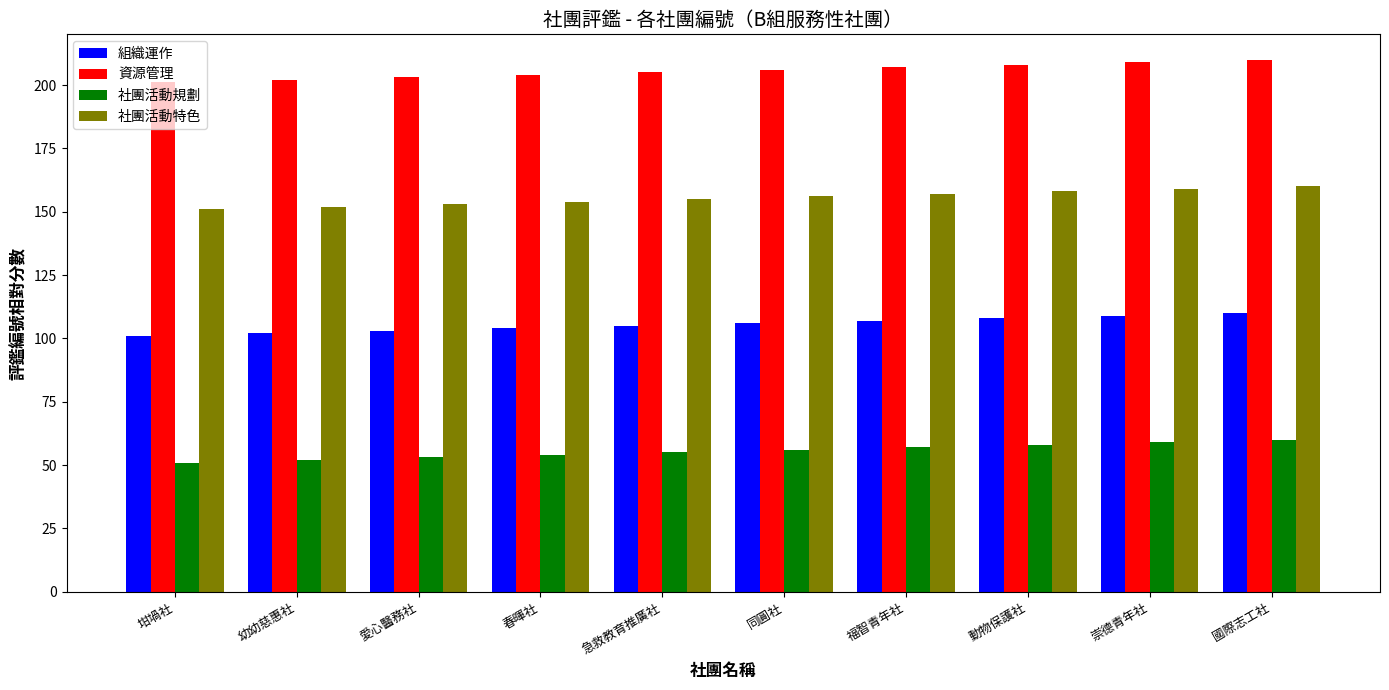

What value does the 組織運作 series have at 坩堝社?

101